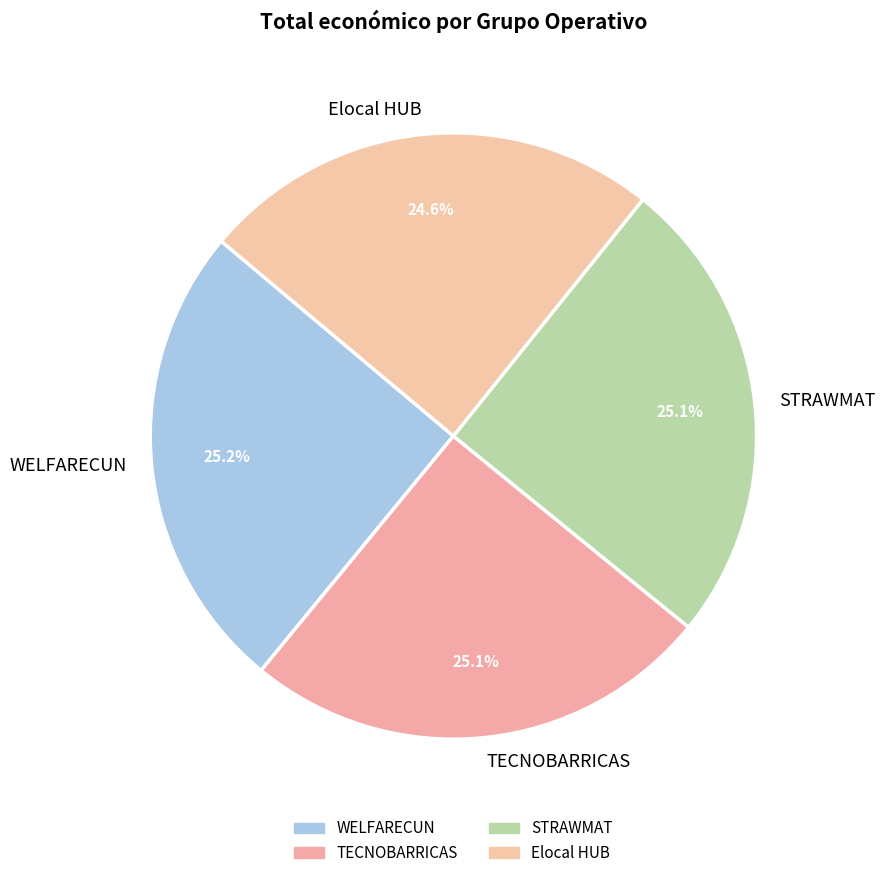

How much of the chart is everything except STRAWMAT?

74.9%